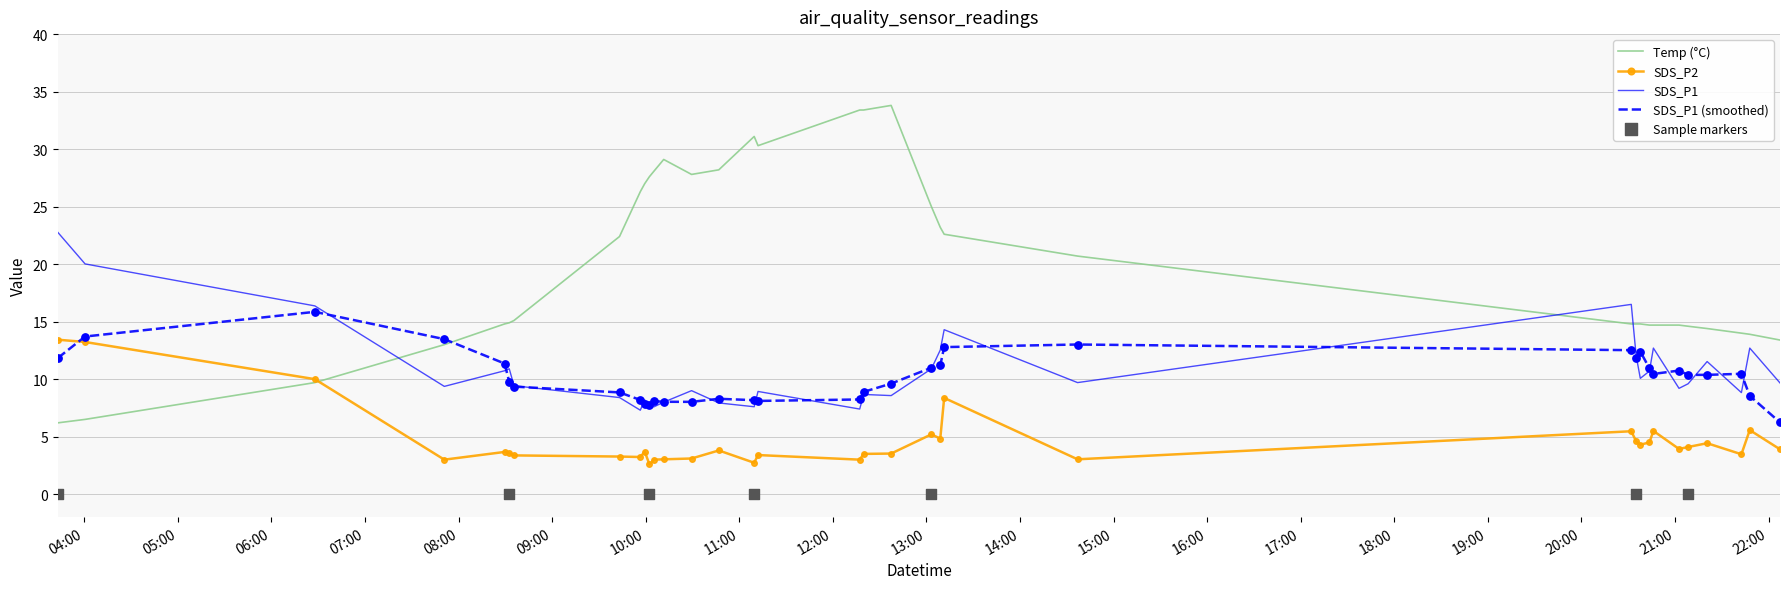

Which series has the largest total across all categories?

Temp